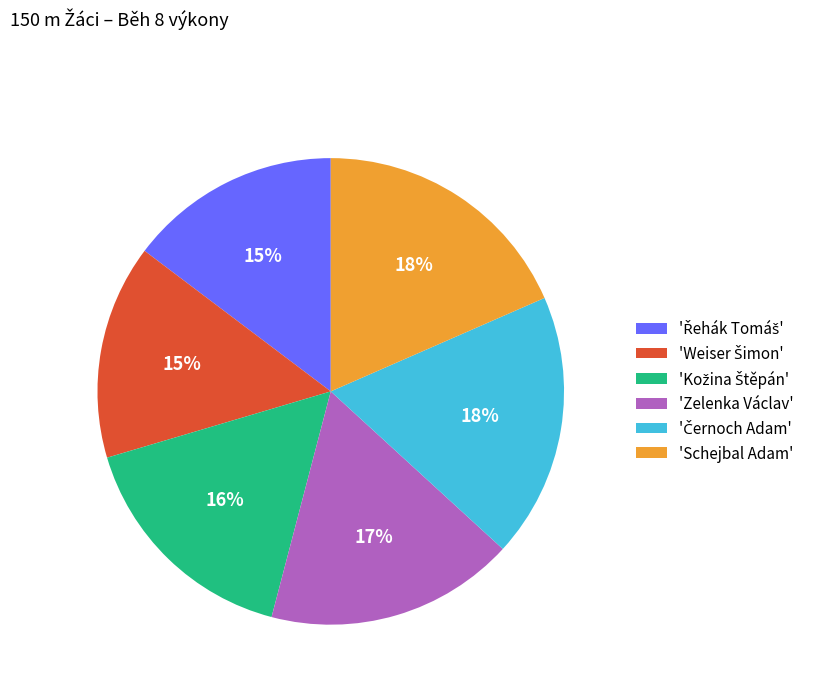

Does any single category account for the majority?

No